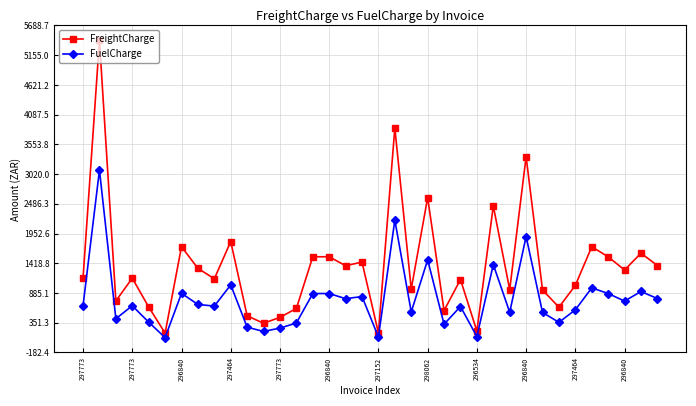

Which series has the widest spread of values?

FreightCharge